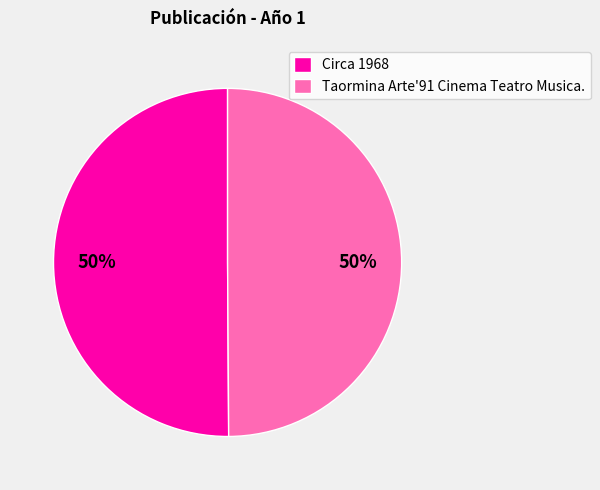

To the nearest percent, what is the average slice percentage?

50%